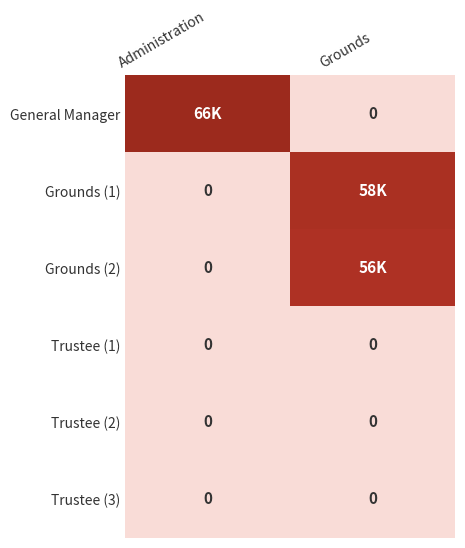

Is it true that Trustee (3) equals 0 at Grounds?

True